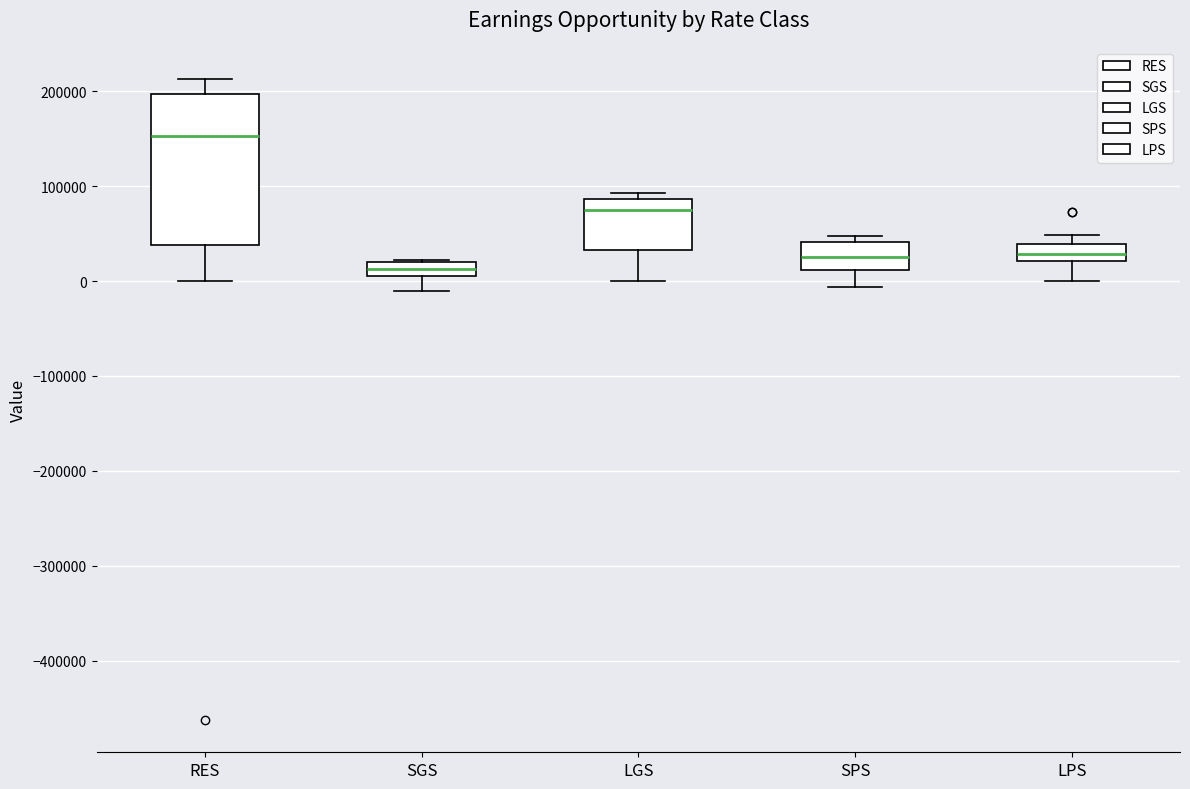

Reading left to right, read every box against the y-axis: the position of its median line, the range the box covers, and the ends of its whiskers. The values are not printed on the chart, so give them approximately, as read against the axis.

RES: median 150000, box 40000 to 200000, whiskers 0 to 210000
SGS: median 10000 (inside the box), box 10000 to 20000, whiskers -10000 to 20000
LGS: median 80000, box 30000 to 90000, whiskers 0 to 90000 (just above the box's upper edge)
SPS: median 30000, box 10000 to 40000, whiskers -10000 to 50000
LPS: median 30000, box 20000 to 40000, whiskers 0 to 50000